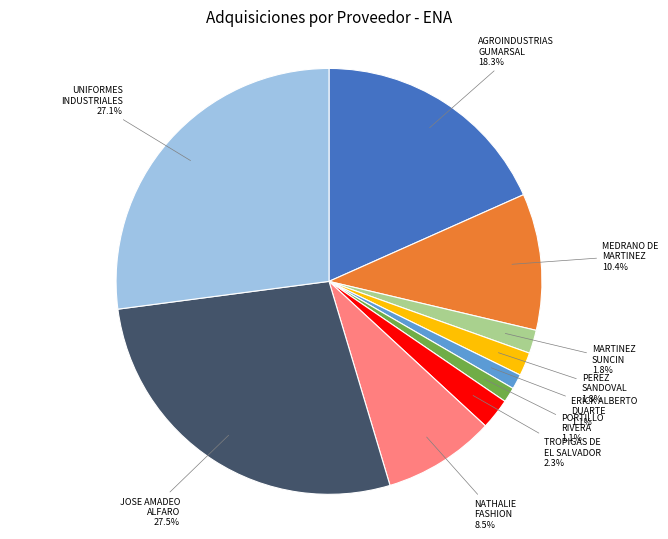

Count the number of slices in the pie.

10